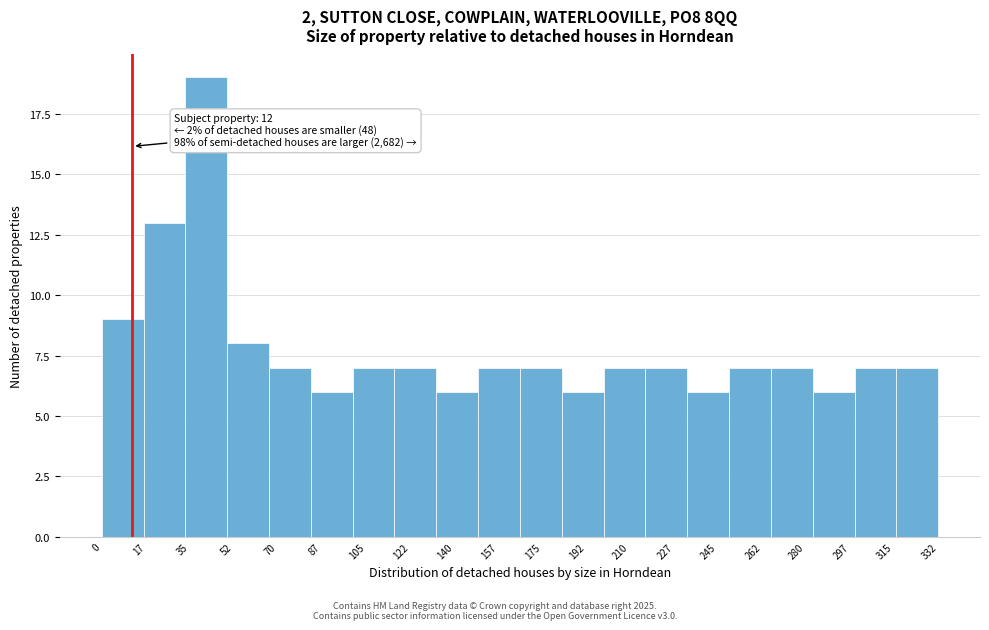

Reading left to right, what are all the values shown in this chart?

0=9	17=13	35=19	52=8	70=7	87=6	105=7	122=7	140=6	157=7	175=7	192=6	210=7	227=7	245=6	262=7	280=7	297=6	315=7	332=7